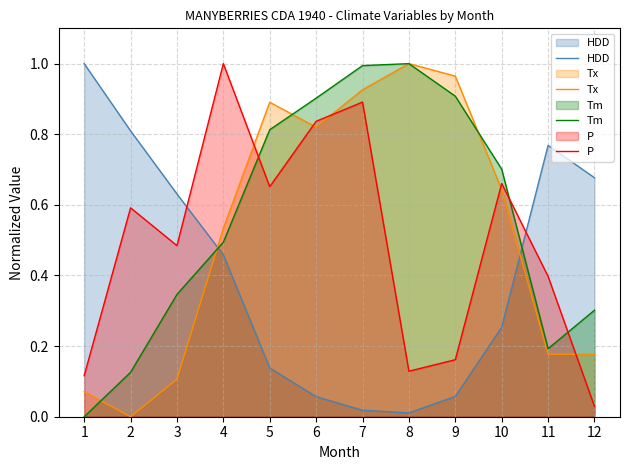

What is the average value of the P series?

0.5